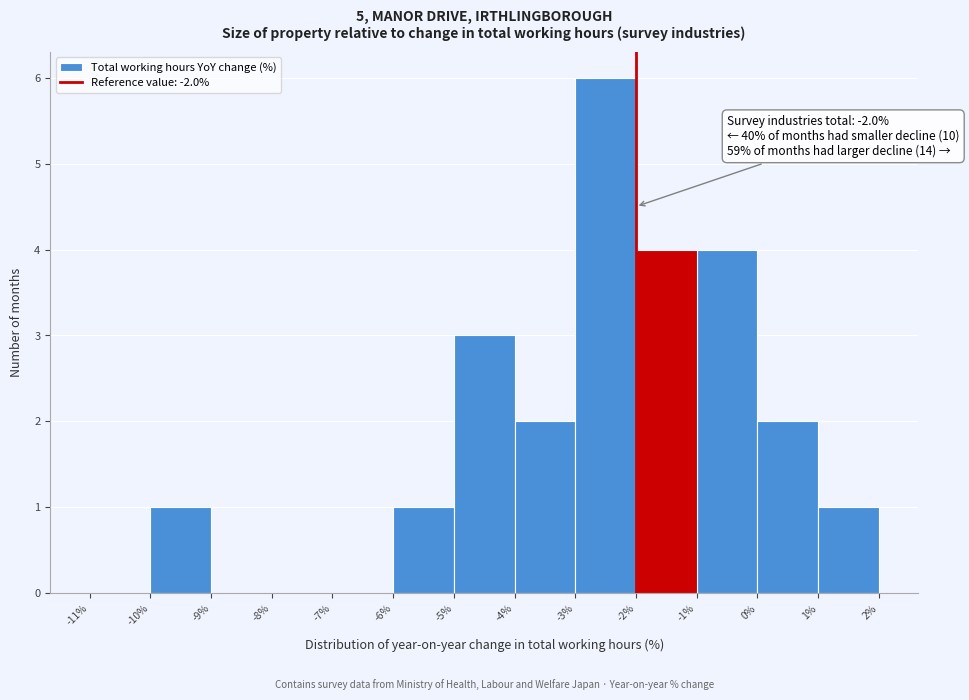

Which range on the x-axis has the tallest bar?

-3% to -2%